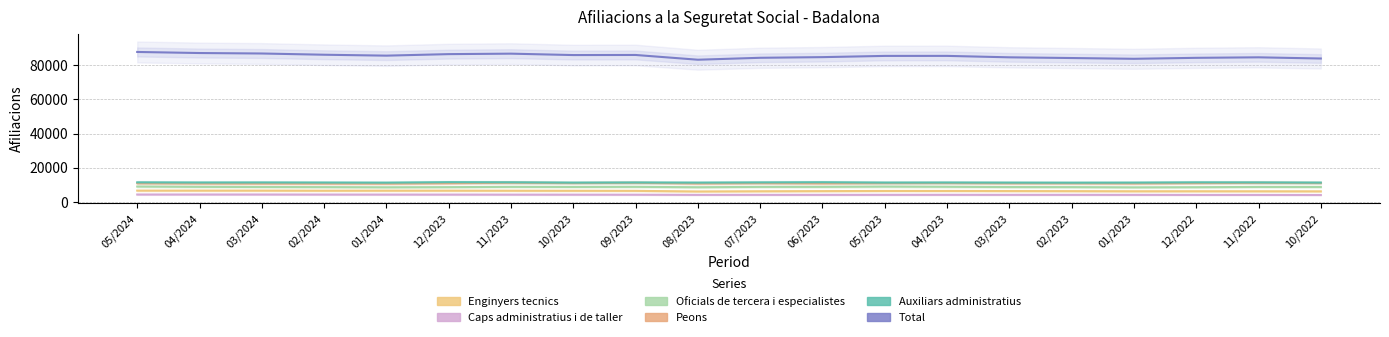

How many data points in Enginyers tecnics are less than 6290?

10